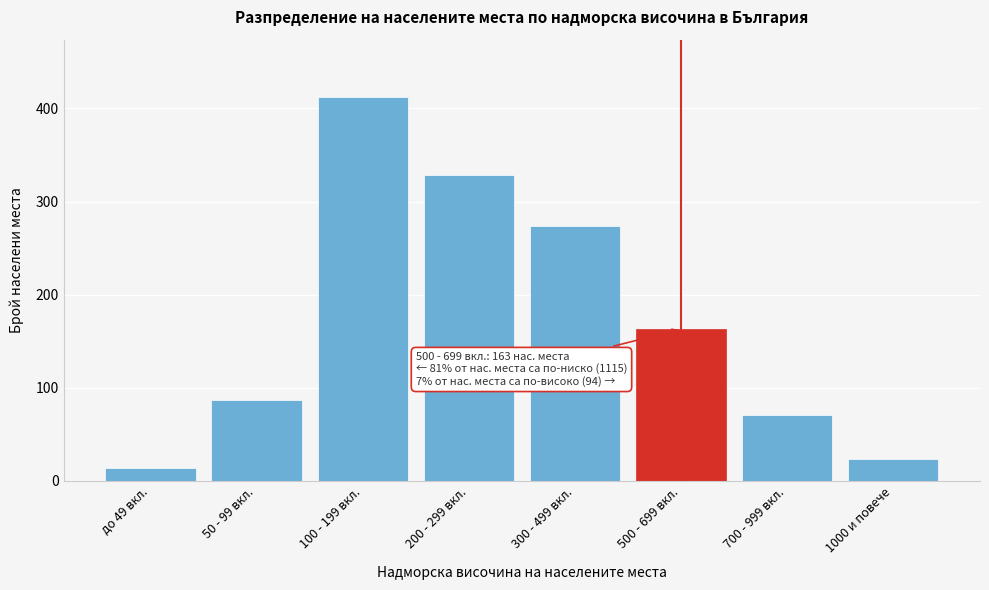

Reading left to right, list all the values displayed in this chart.

14	87	412	328	274	163	71	23